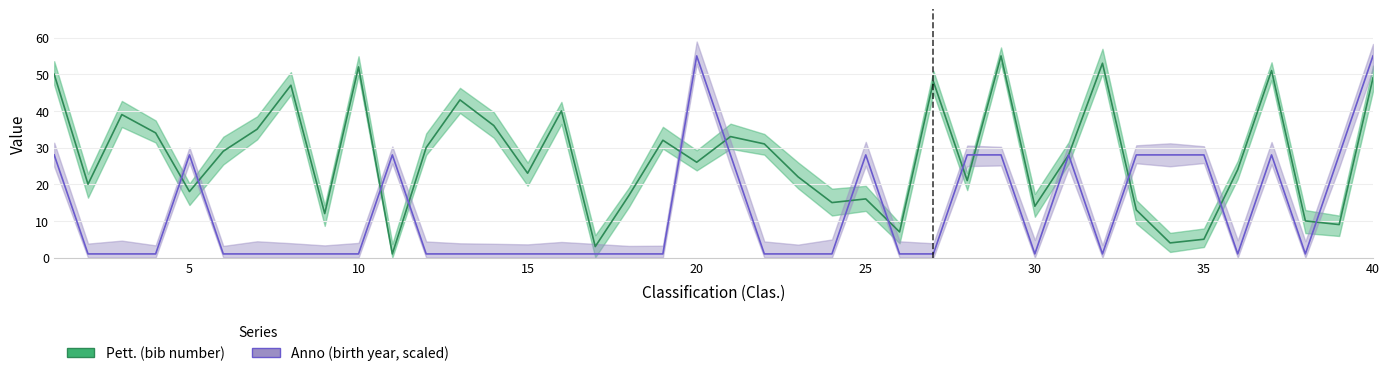

Is it true that Pett. equals 18 at 5?

True